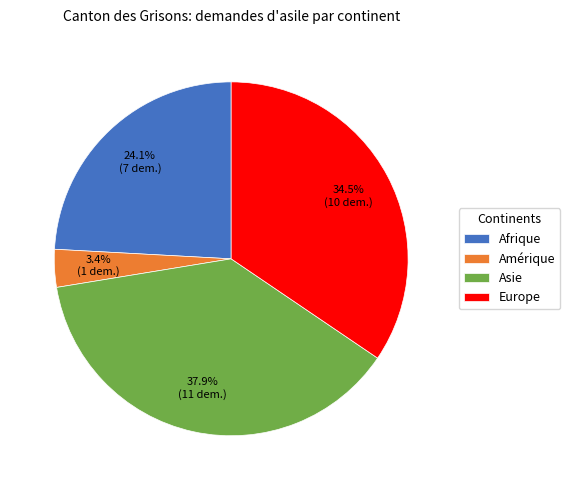

What percentage is the Amérique slice, to the nearest percent?

3%